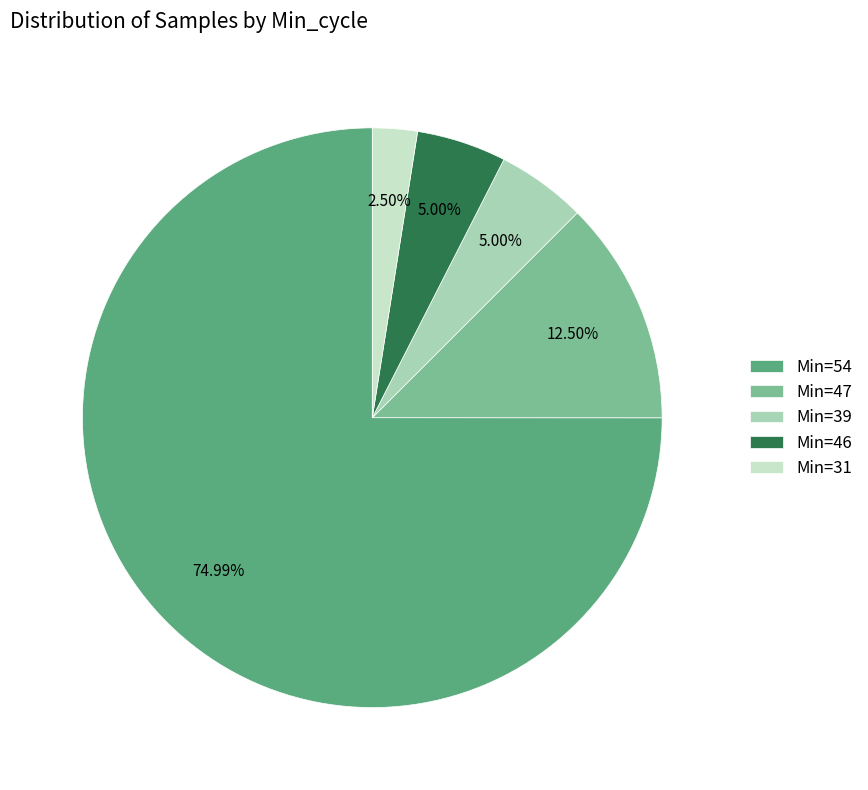

Count the number of slices in the pie.

5